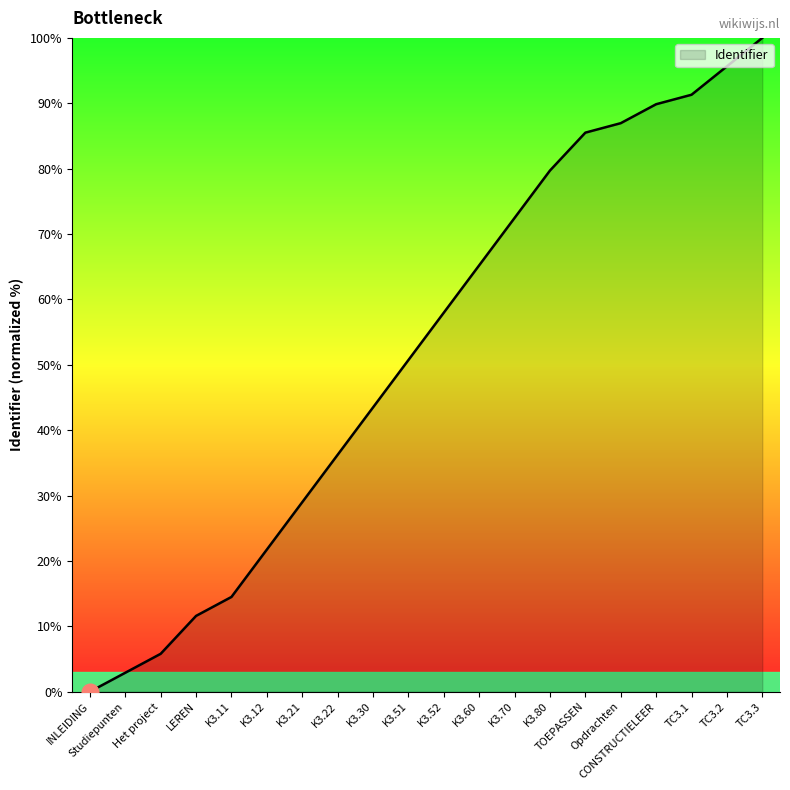

What position from the left is TC3.2?

19